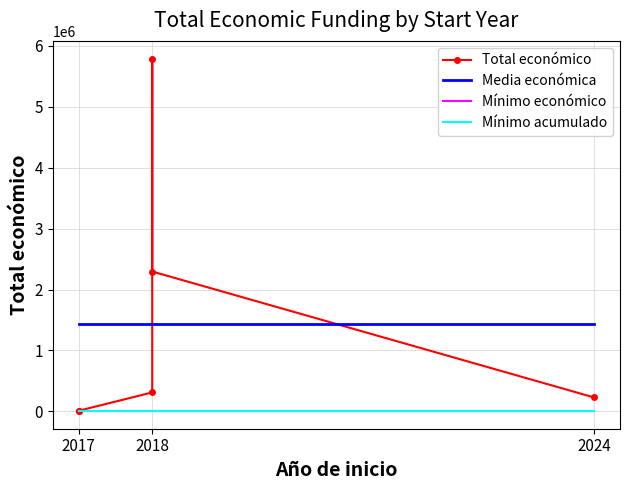

Reading left to right, list all the values displayed in this chart.

Total económico: 5000	9999	311553	5792221	2296067	228516
Media económica: 1440559	1440559	1440559	1440559	1440559	1440559
Mínimo económico: 5000	5000	5000	5000	5000	5000
Mínimo acumulado: 5000	5000	5000	5000	5000	5000